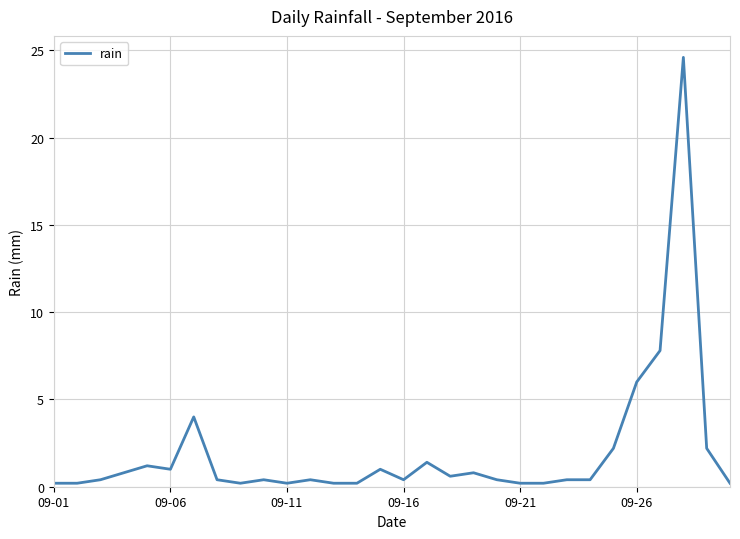

What is the sum of all values?

58.6